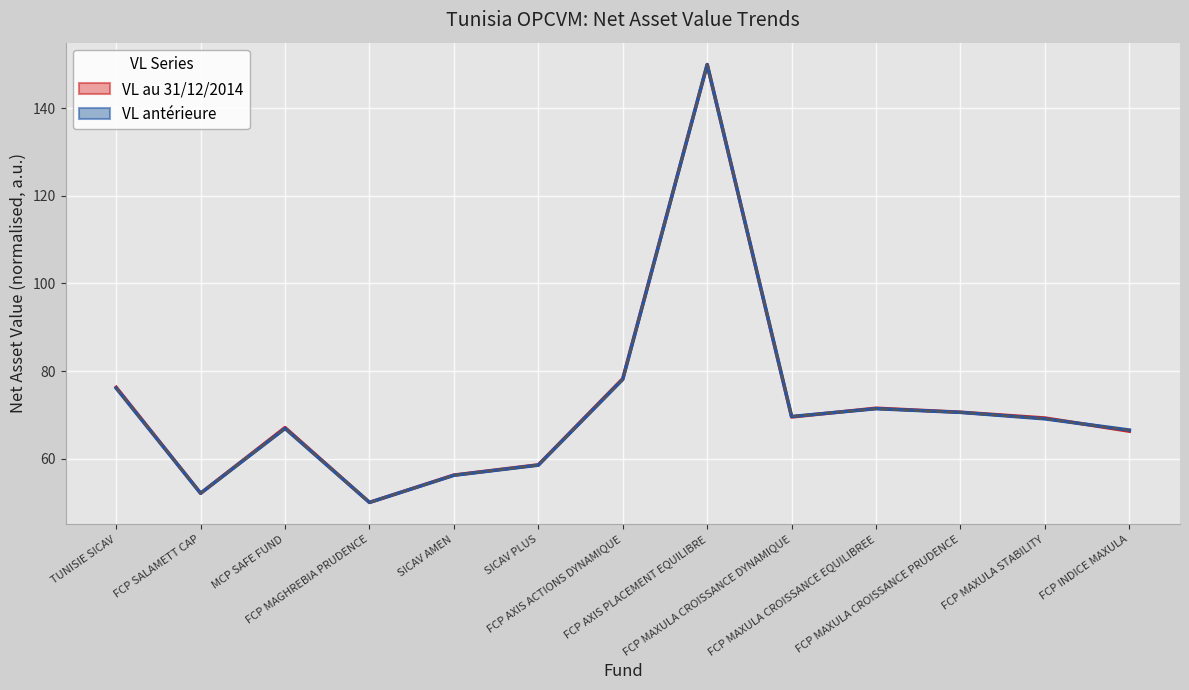

What is the highest value of the Derniere VL series?

150.0